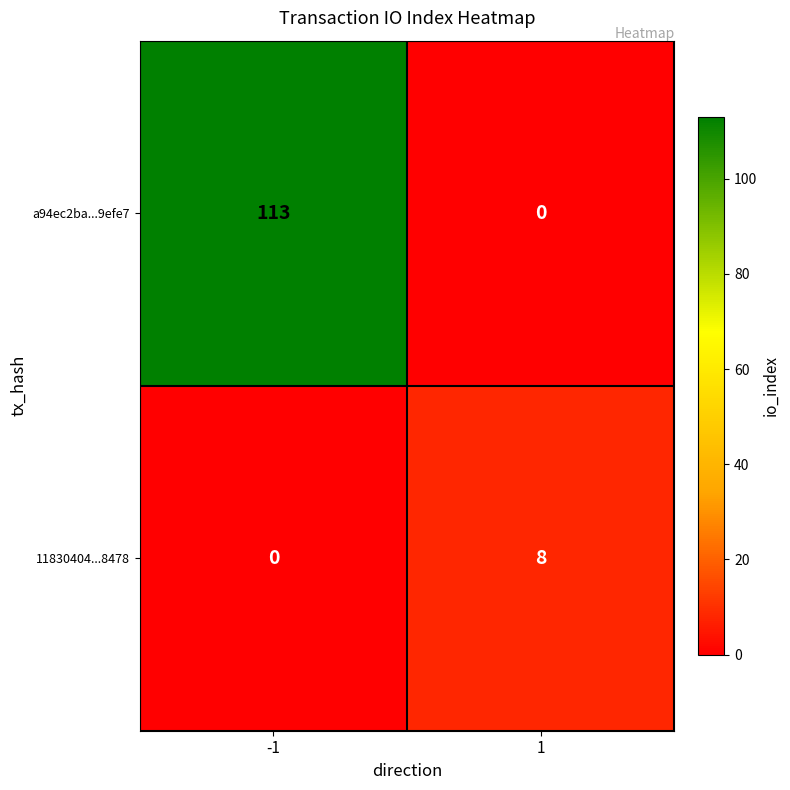

Which series has the largest total across all categories?

a94ec2ba...9efe7